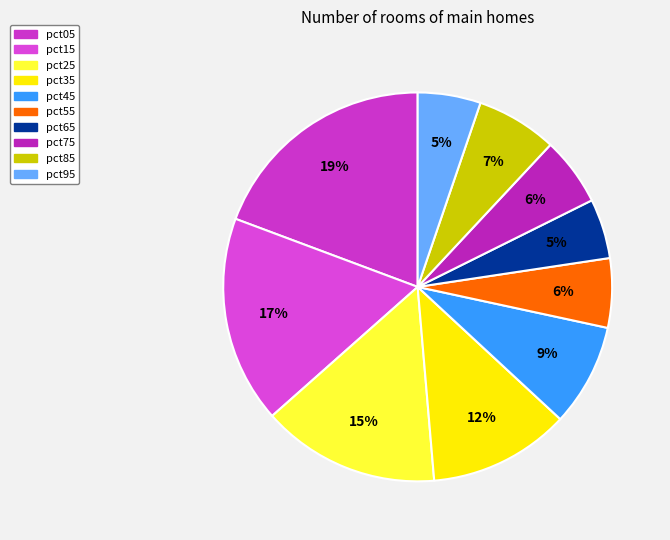

To the nearest percent, what is the difference between the pct25 and pct55 slice percentages?

9%